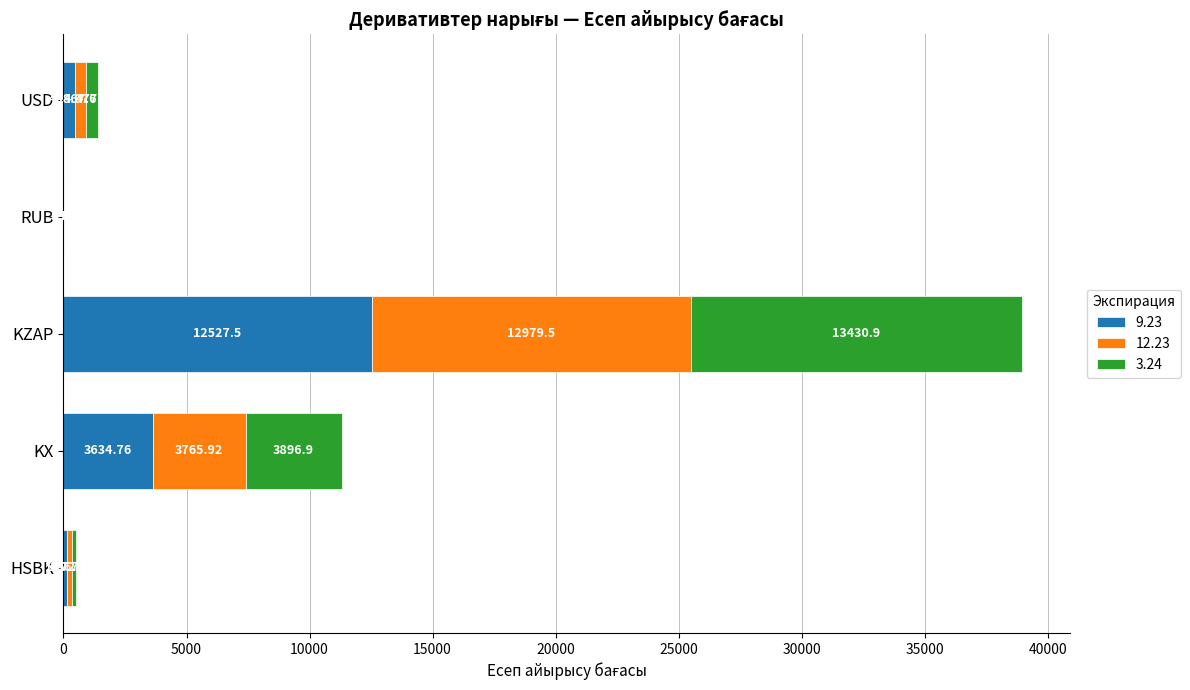

At which category is the sum across all series the highest?

KZAP